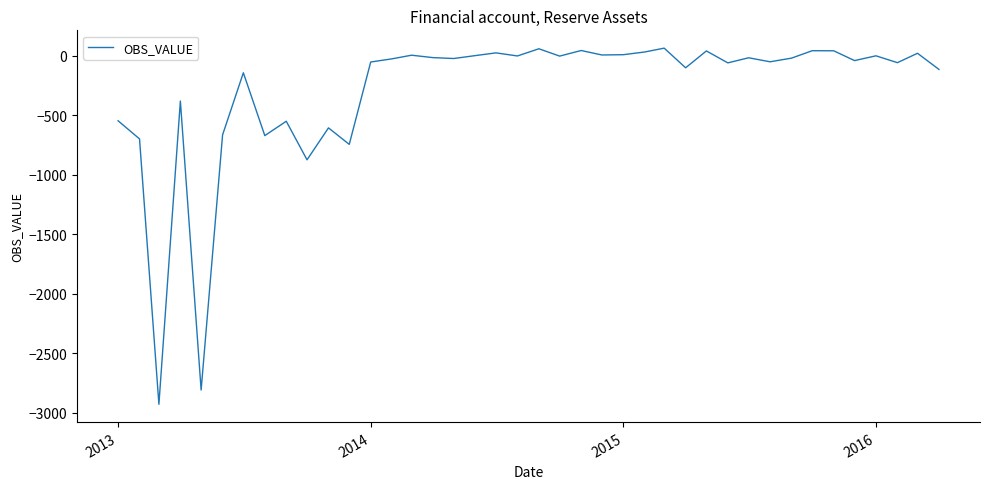

What is the minimum value shown in the chart?

-2928.4